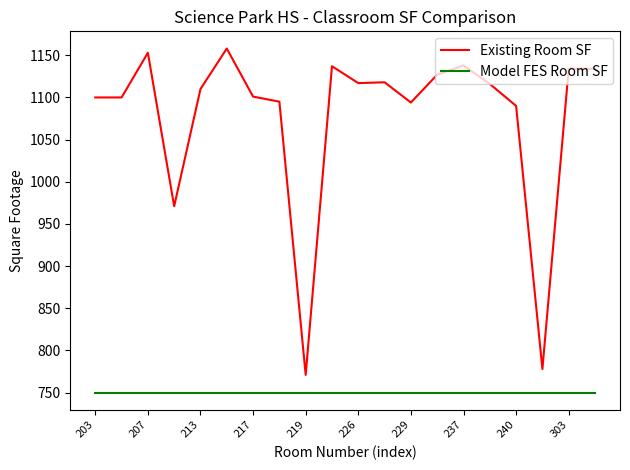

List the series in order of their peak value, highest first.

Existing Room SF, Model FES Room SF